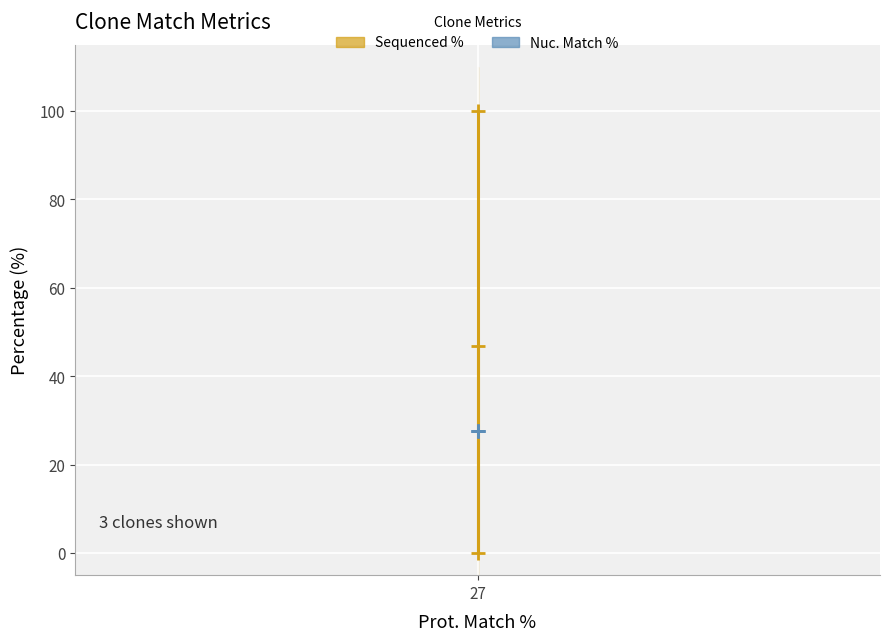

The Nuc. Match % series shows 27.6 at 27. True or false?

True